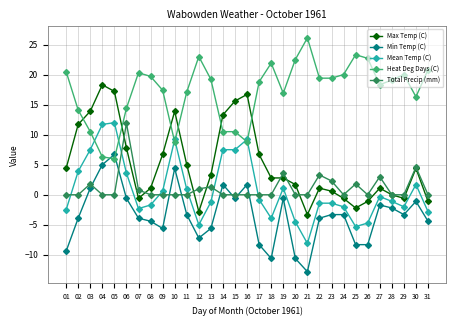

The value of Mean Temp (C) at 16 is 9.2. True or false?

True